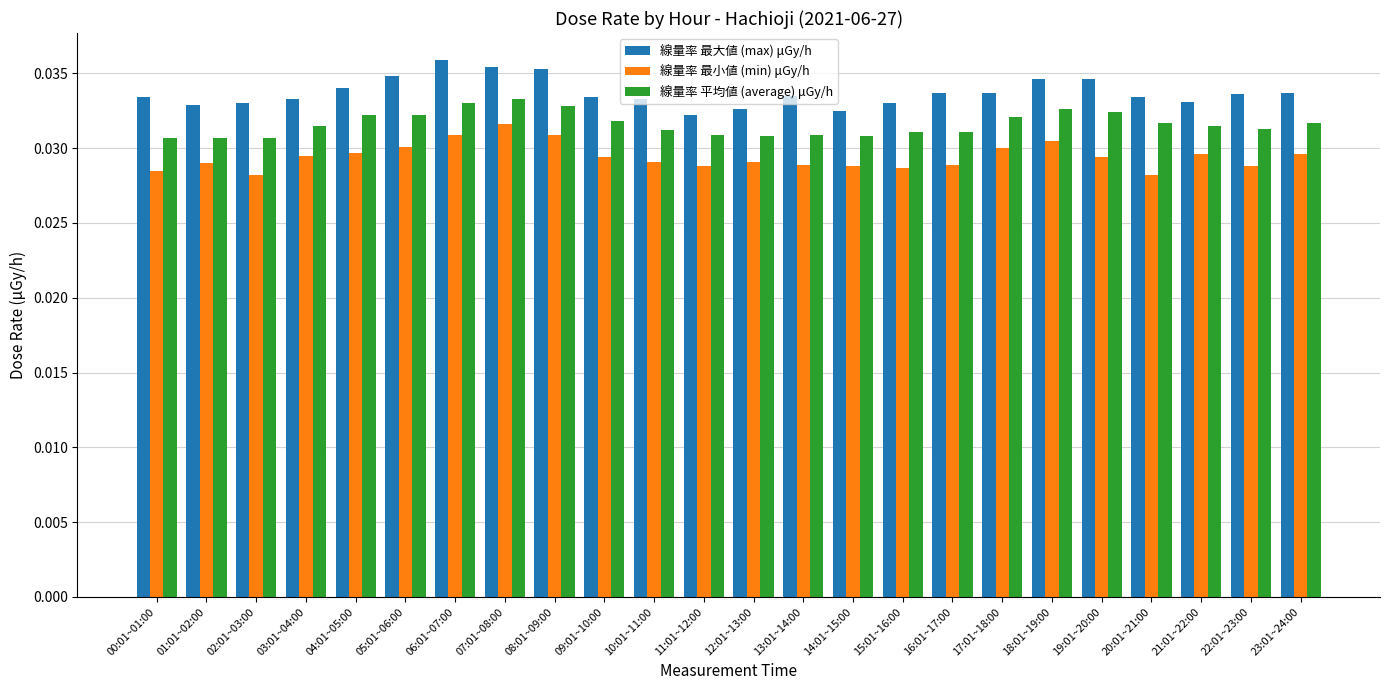

At how many categories does at least one series exceed 0?

24